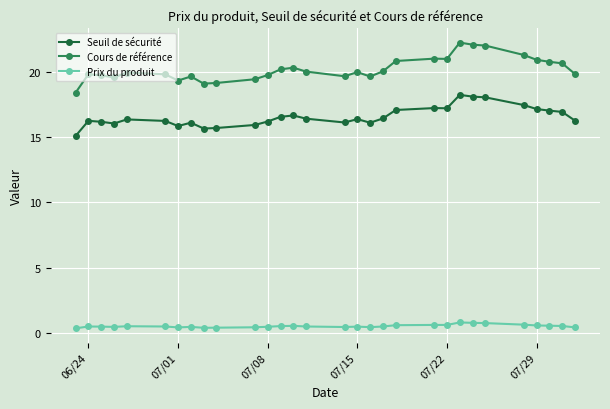

What is the average value of the Seuil de sécurité series?

16.6